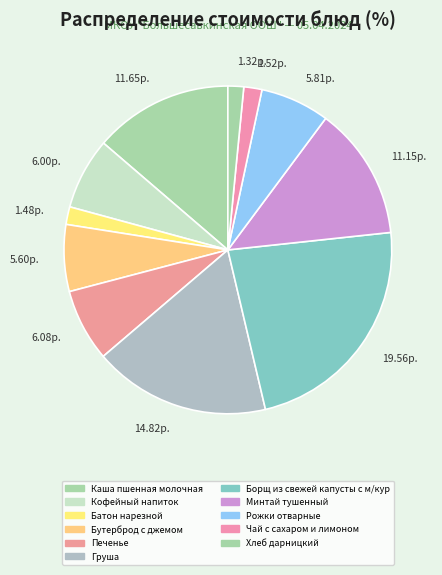

Count the number of slices in the pie.

11